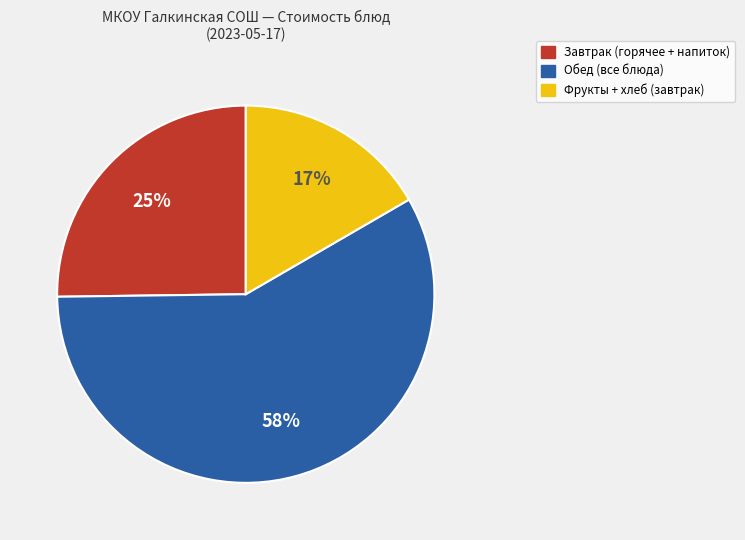

To the nearest percent, what is the average slice percentage?

33%